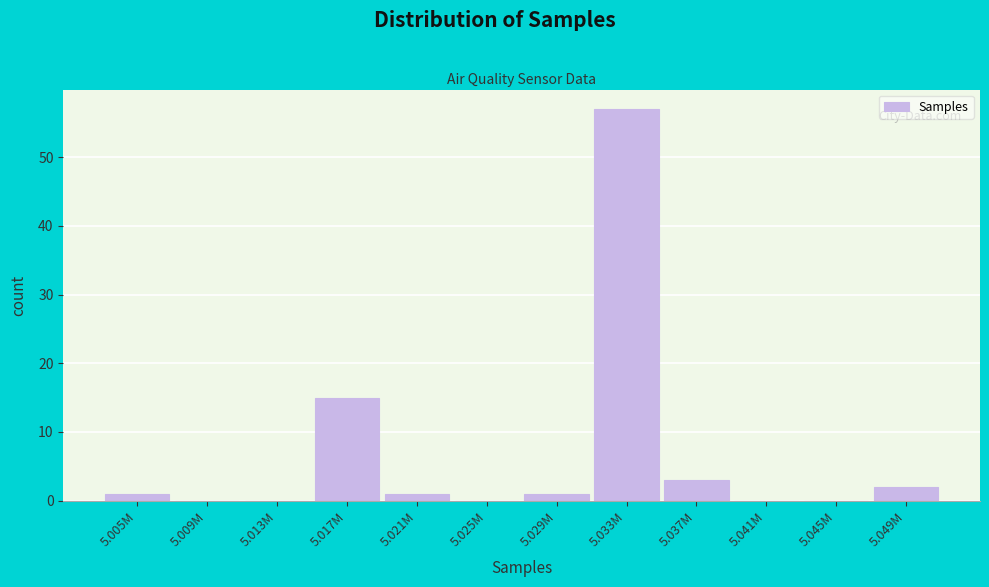

Reading left to right, extract all data points from this chart.

5.005M=1	5.009M=0	5.013M=0	5.017M=15	5.021M=1	5.025M=0	5.029M=1	5.033M=57	5.037M=3	5.041M=0	5.045M=0	5.049M=2